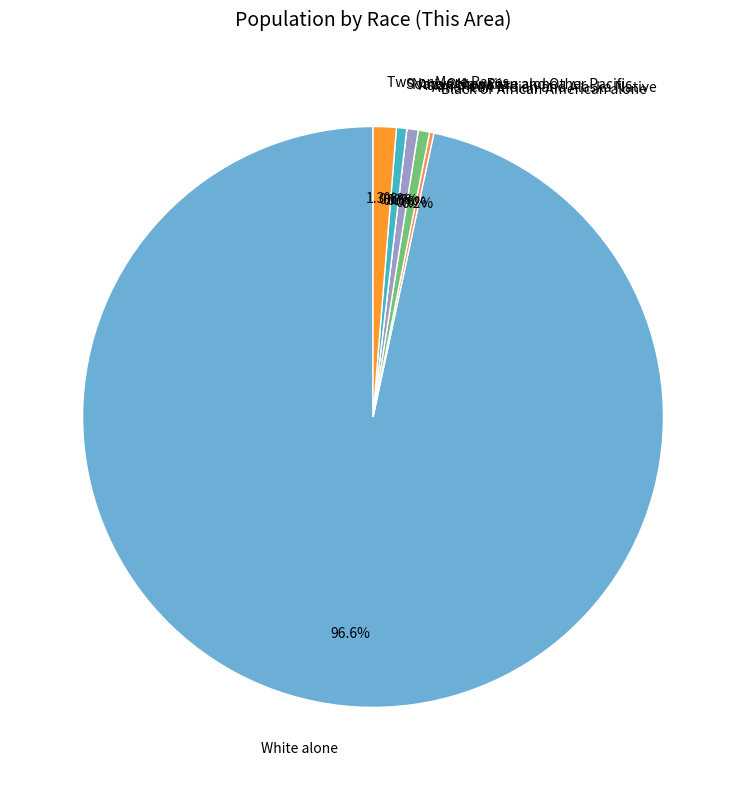

Does any single category account for the majority?

Yes